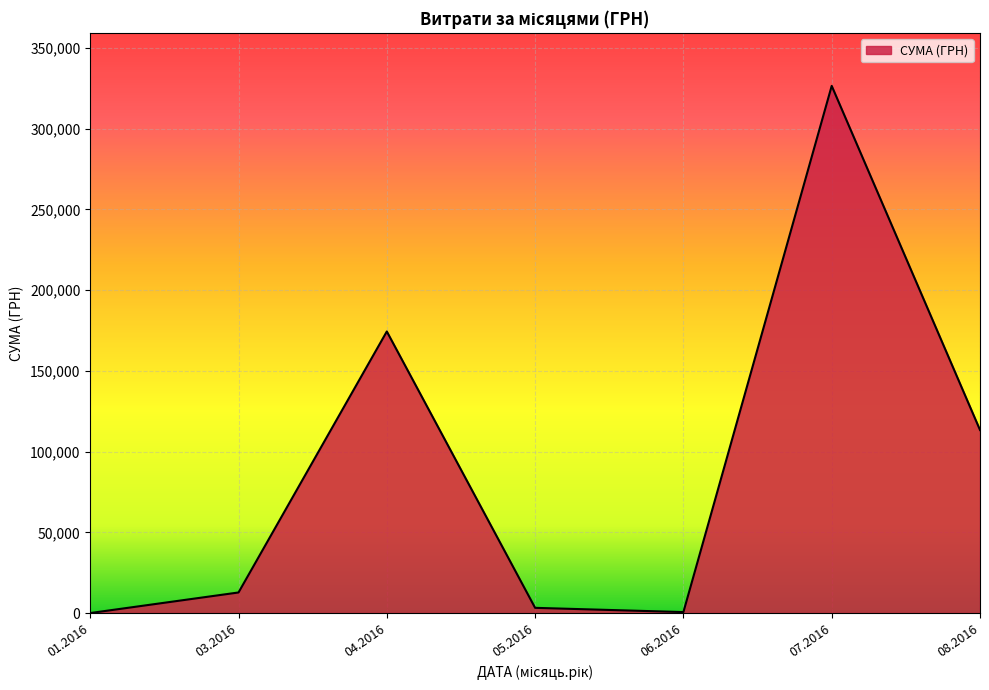

What is the change in value from 01.2016 to 07.2016?

+326572.3